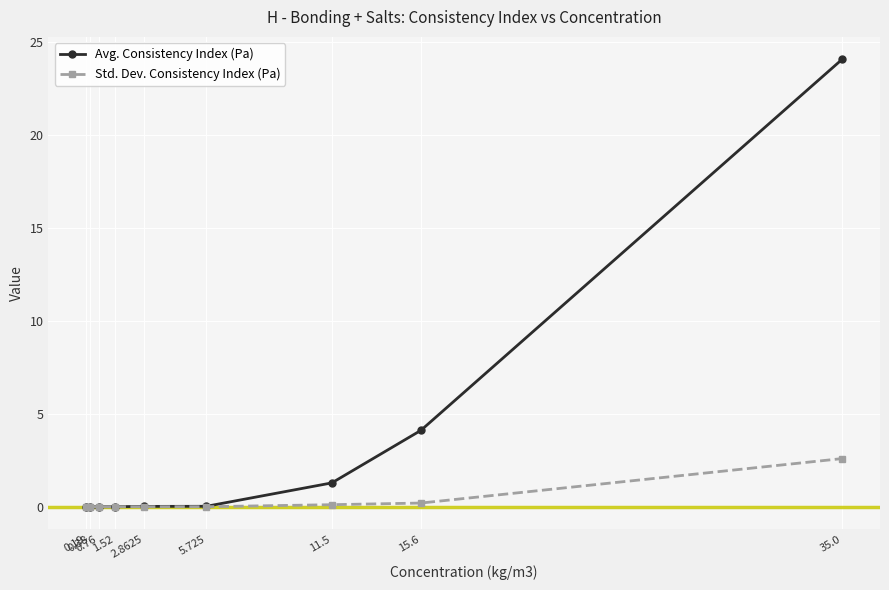

How many lines are shown in the chart?

2